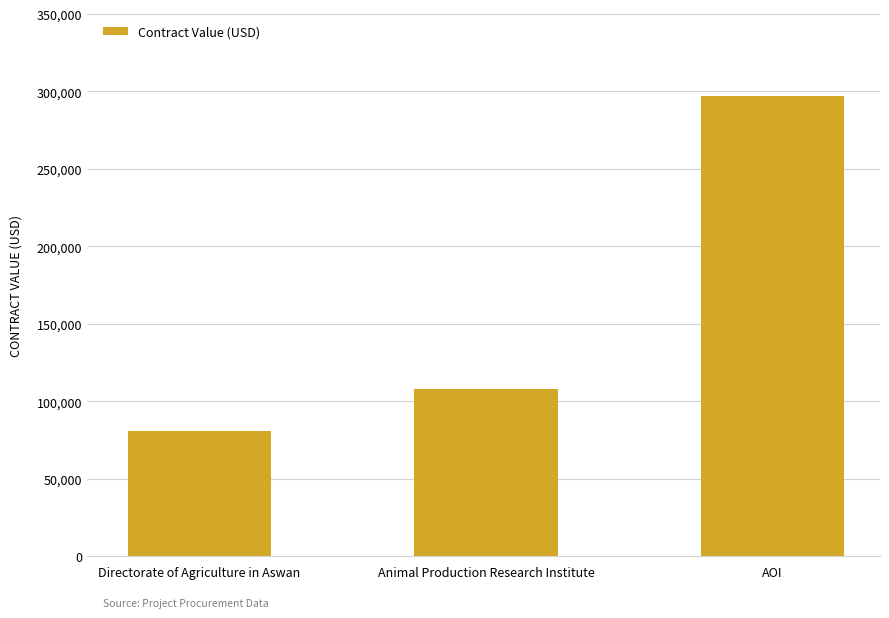

What is the difference between the maximum and minimum values?

216216.2